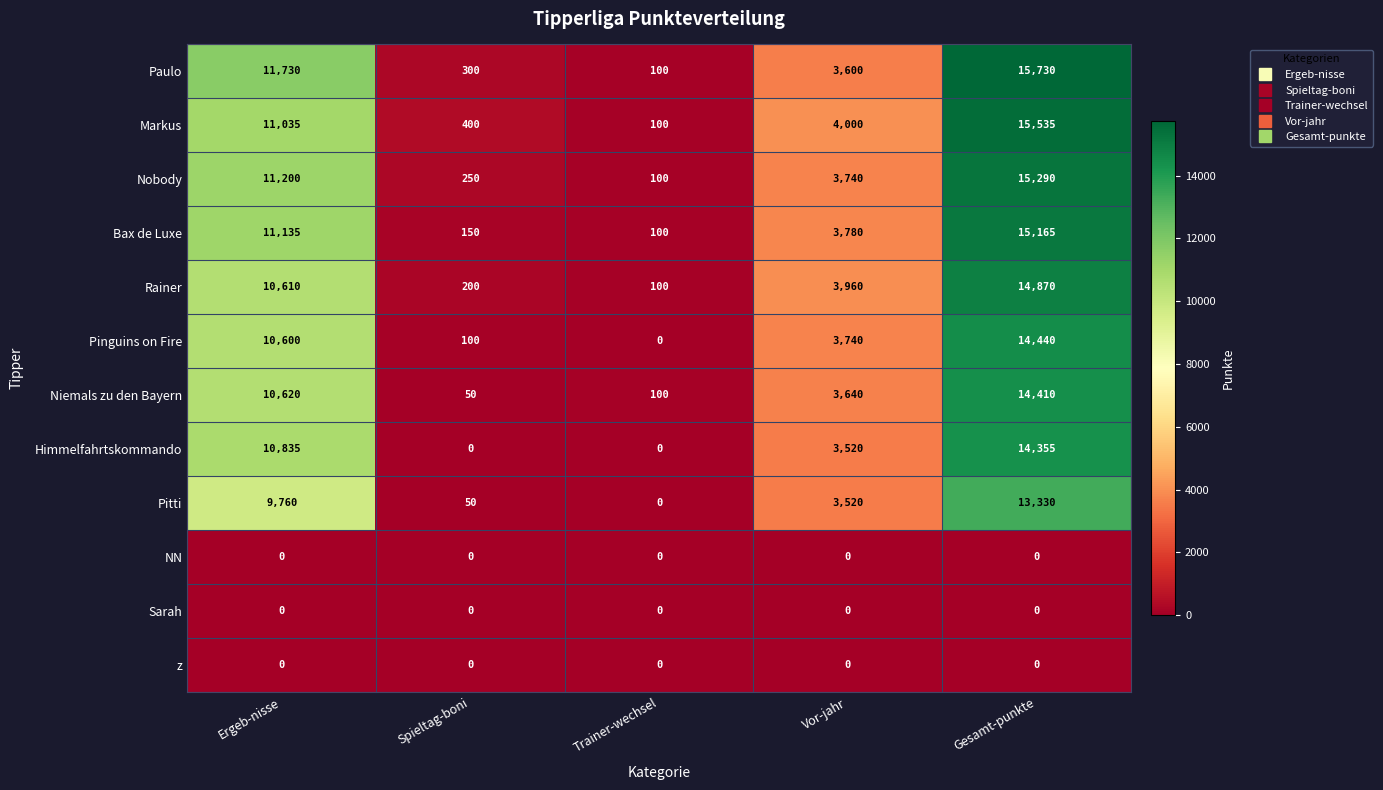

What is the difference between the Bax de Luxe values at Vor-jahr and Ergeb-nisse?

7355